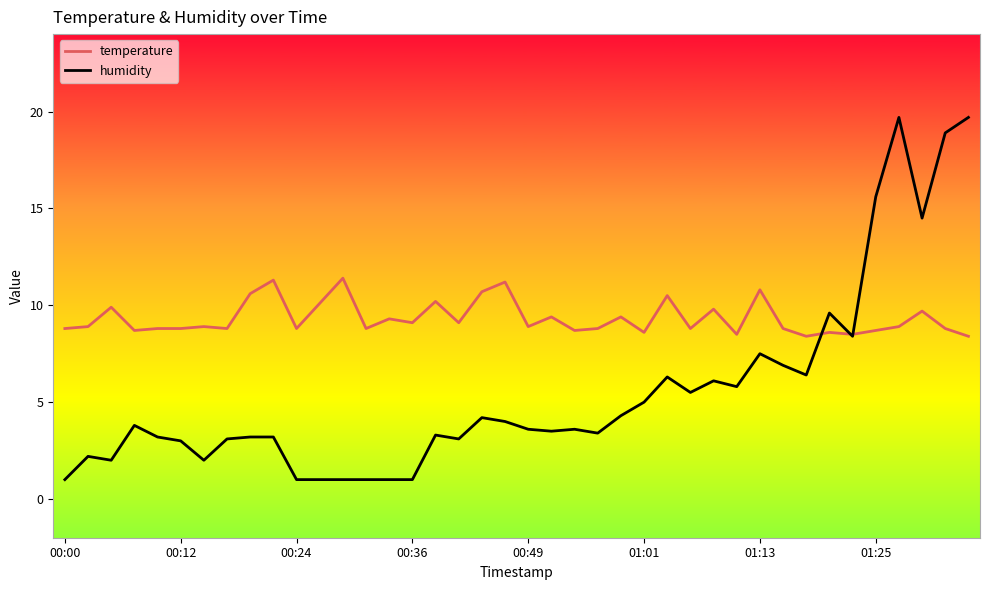

Which series has the largest total across all categories?

temperature